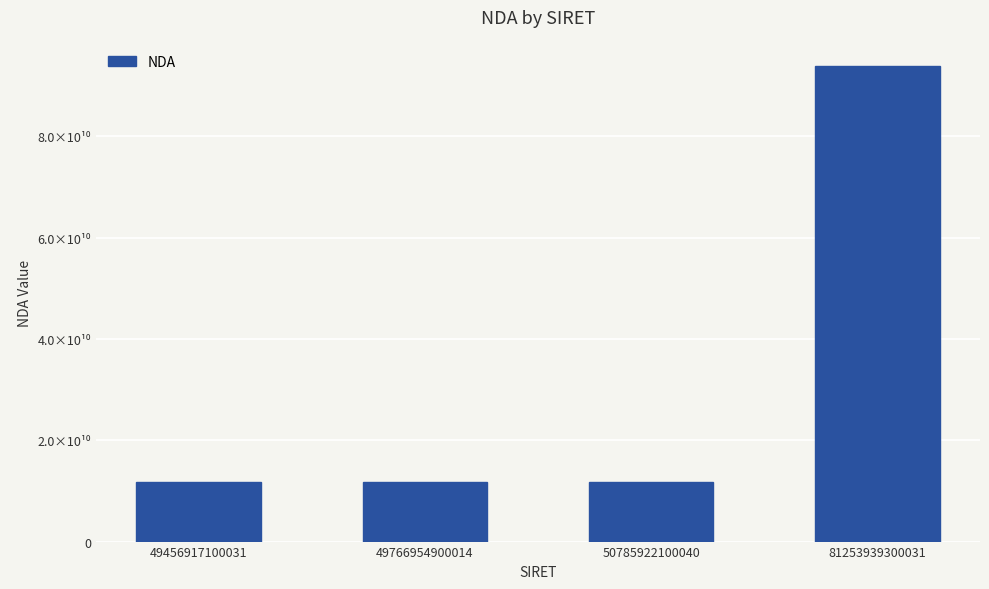

Does the chart contain any negative values?

No